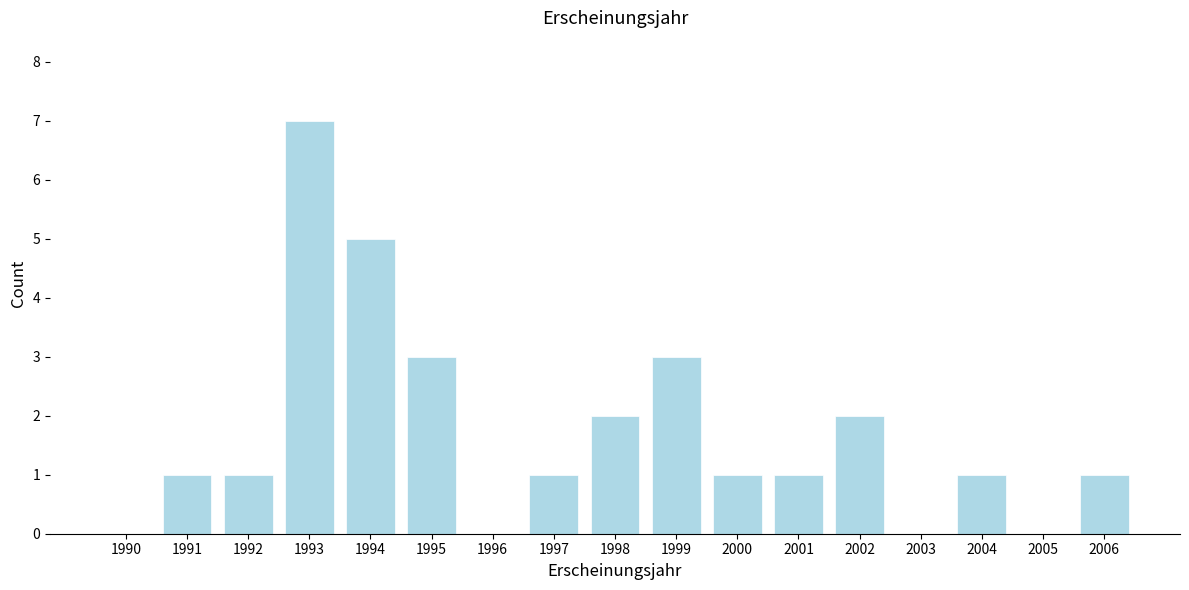

Reading left to right, what are all the values shown in this chart?

1990=0	1991=1	1992=1	1993=7	1994=5	1995=3	1996=0	1997=1	1998=2	1999=3	2000=1	2001=1	2002=2	2003=0	2004=1	2005=0	2006=1